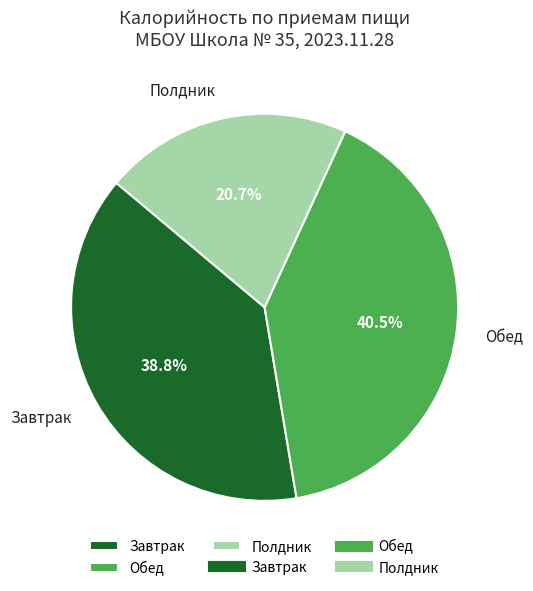

True or false: Завтрак accounts for 25% of the total.

False